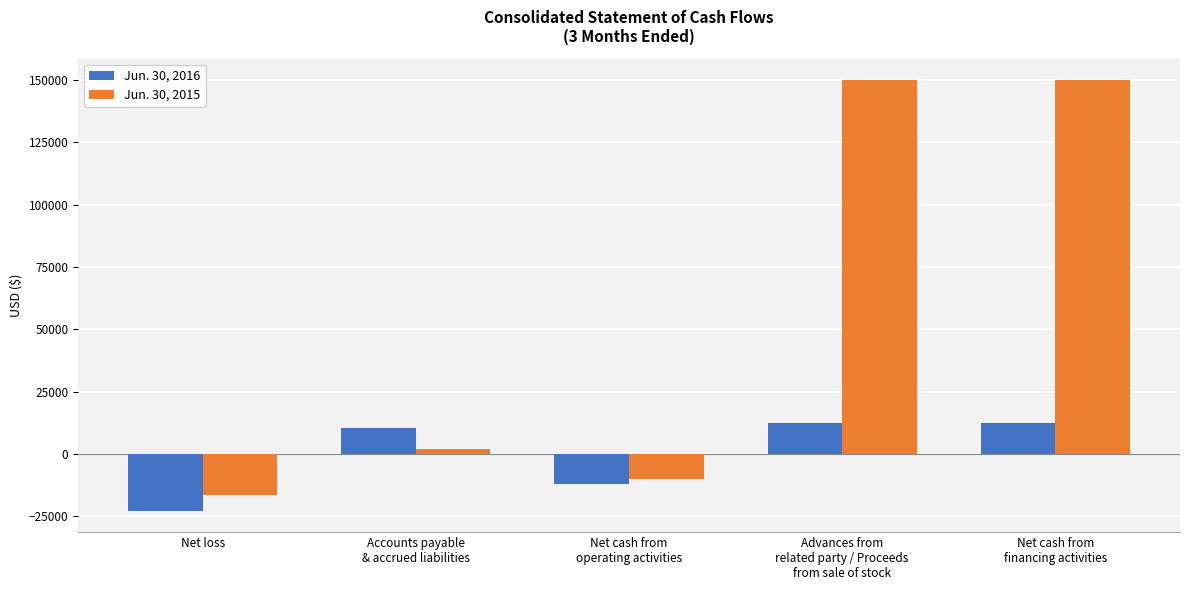

Which series has the largest total across all categories?

Jun. 30, 2015